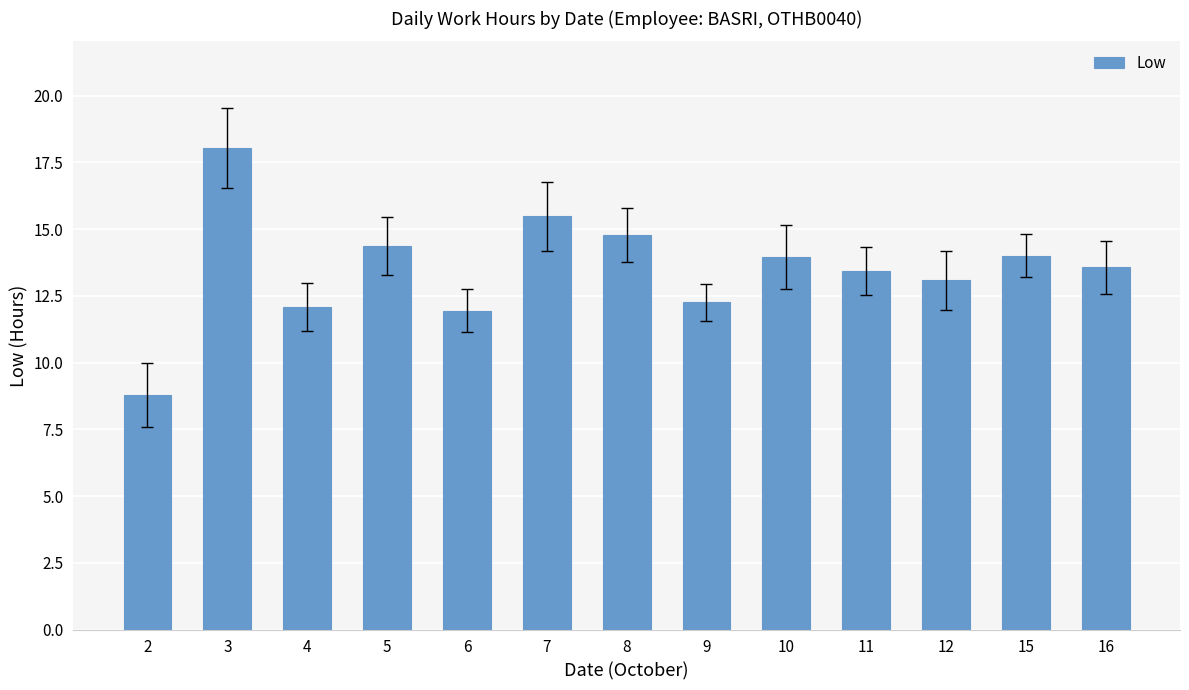

What is the value of the 9th bar from the left?

14.0